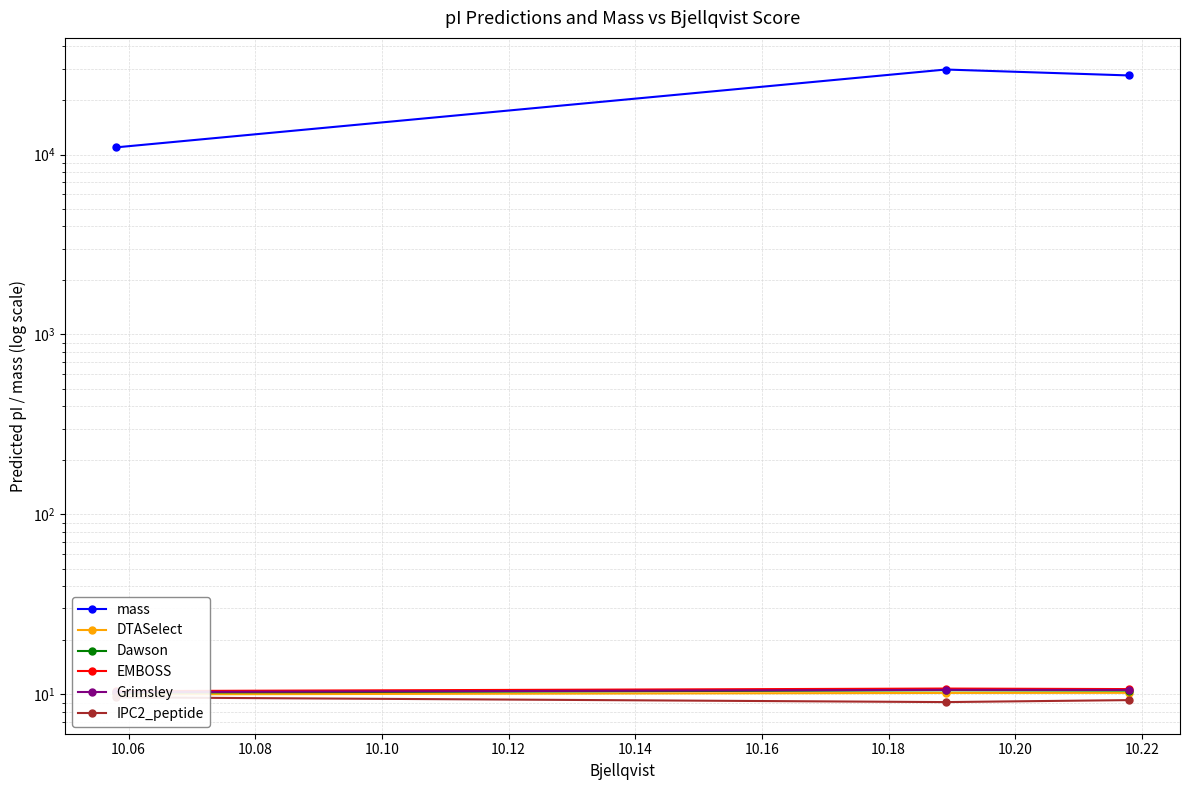

At how many categories does at least one series exceed 13688?

2